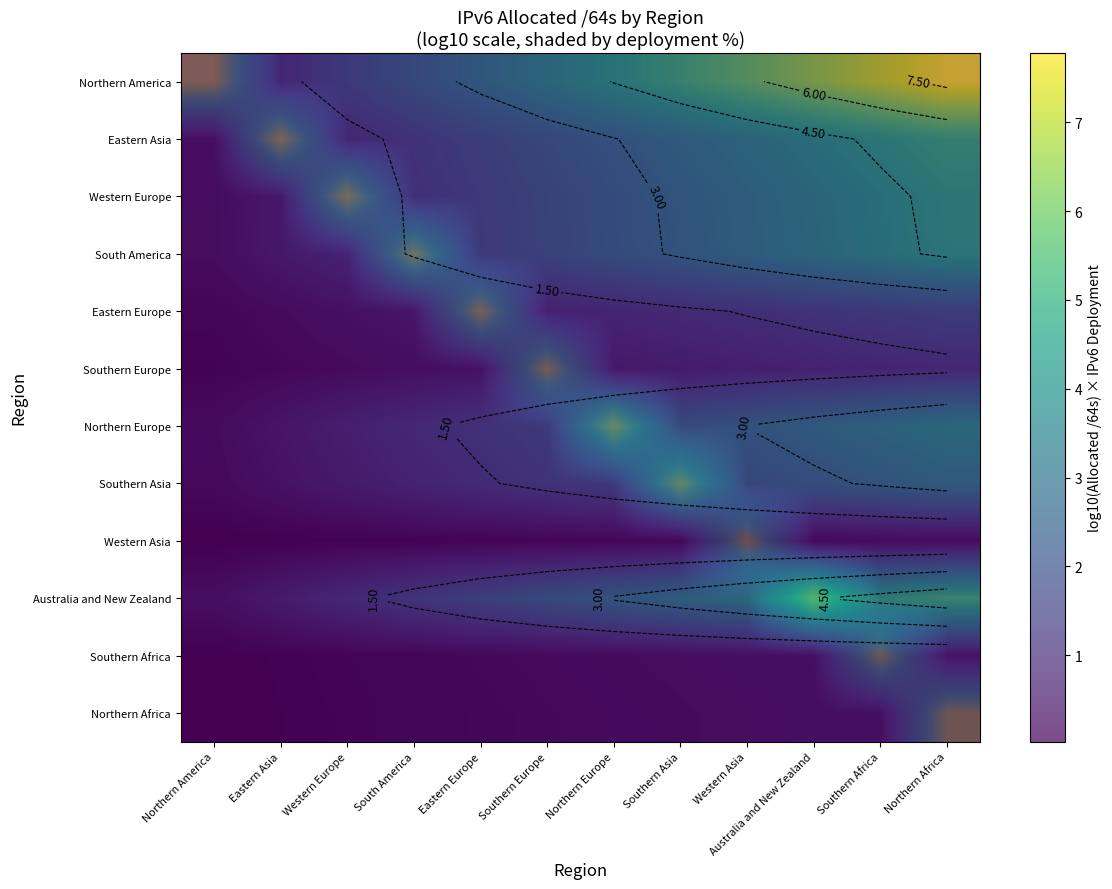

At which category does the chart reach its minimum across all series?

Northern America